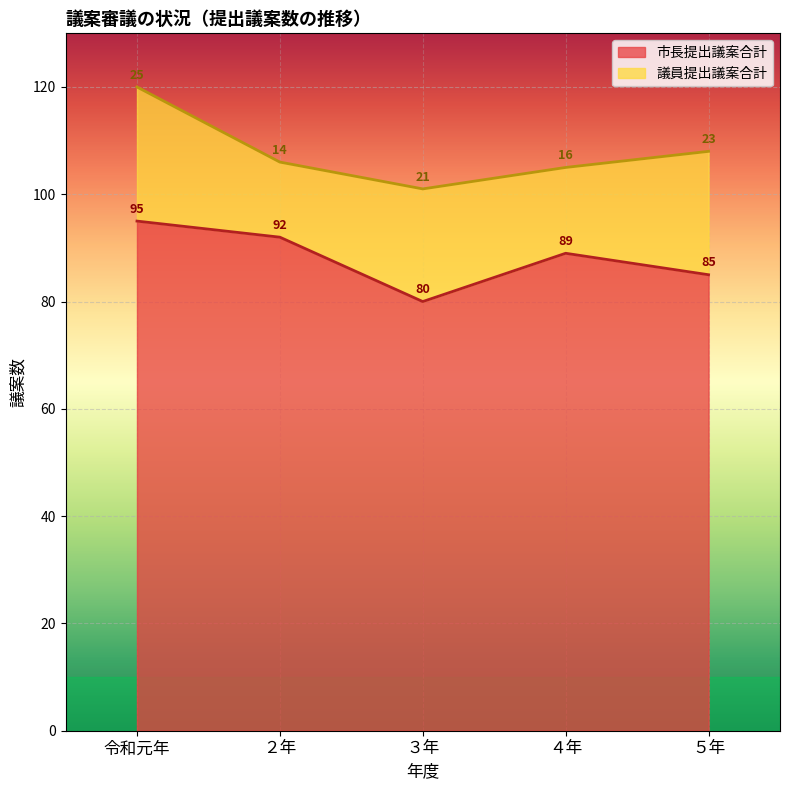

How many interior local peaks (higher than both neighbors) does the data have?

1